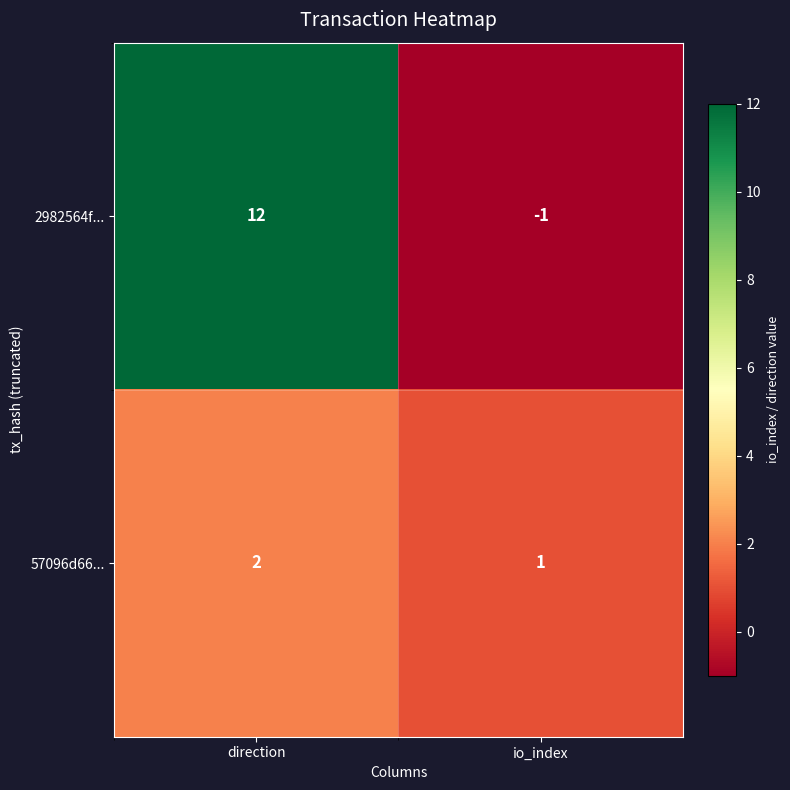

At which label does 57096d66... reach its minimum?

io_index